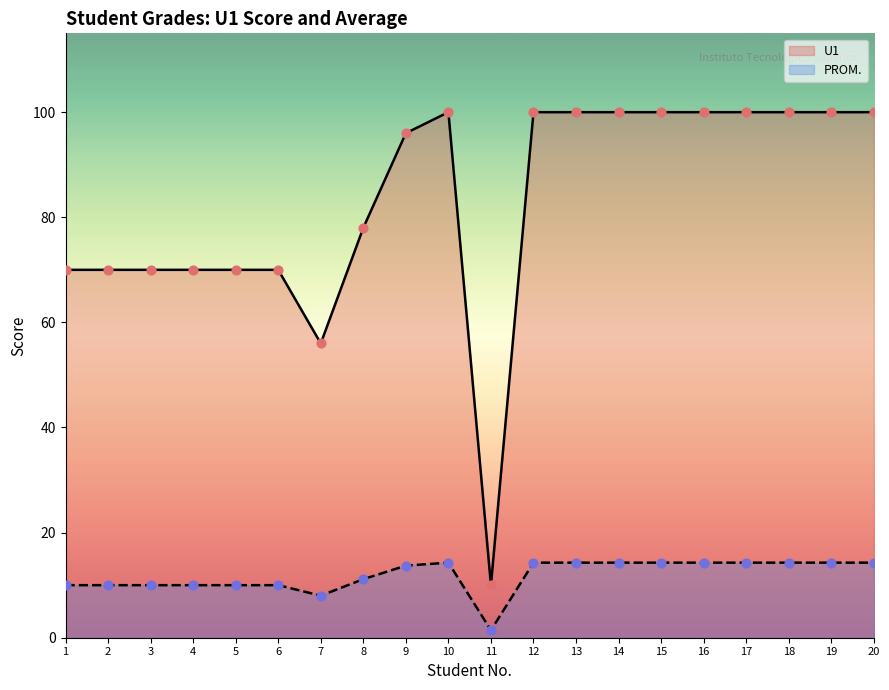

Which series has the largest total across all categories?

U1